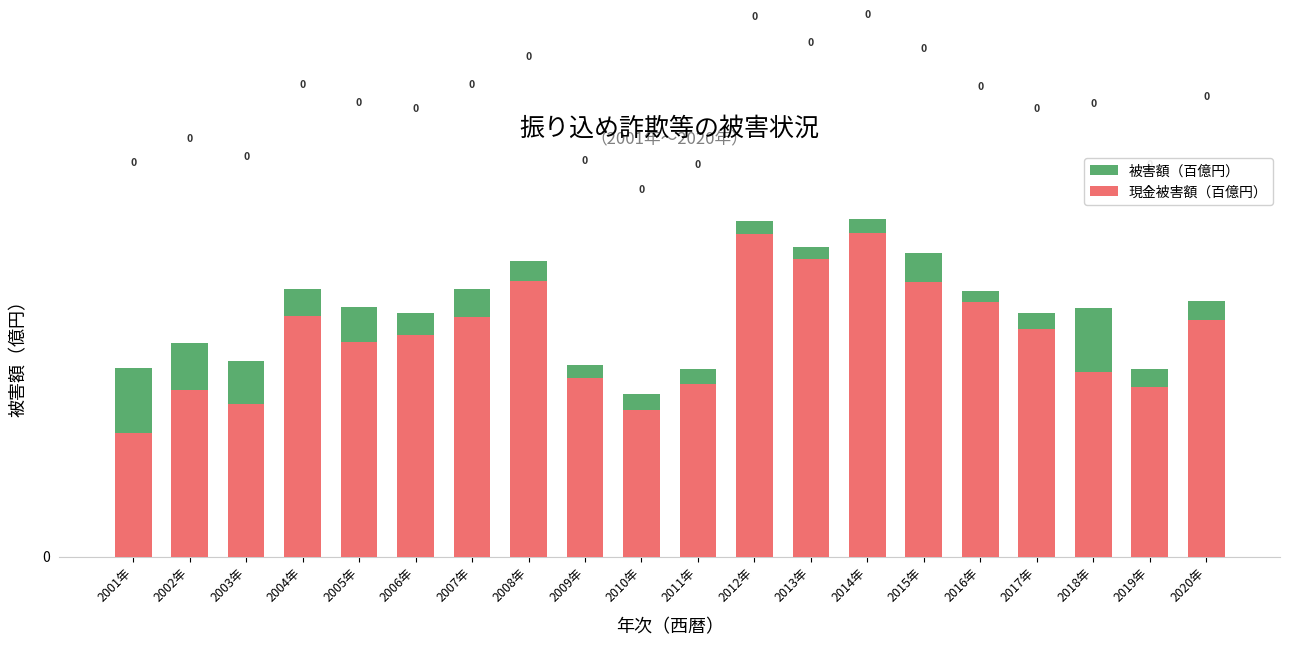

What is the sum of the 現金被害額（百億円） values at 2019年 and 2016年?

1.1